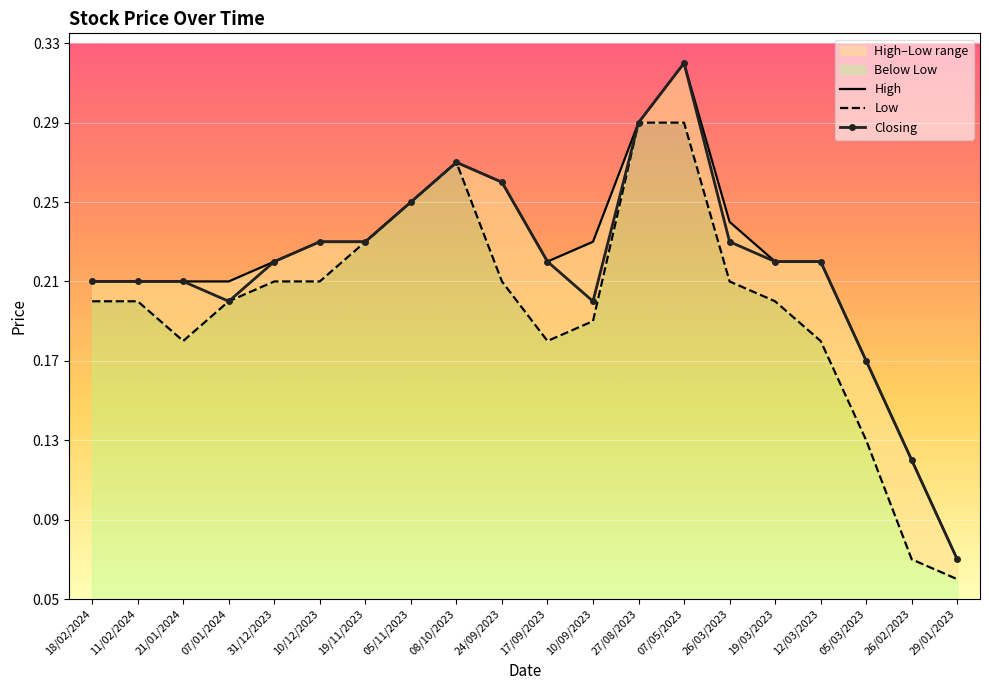

At how many categories does at least one series exceed 0?

20